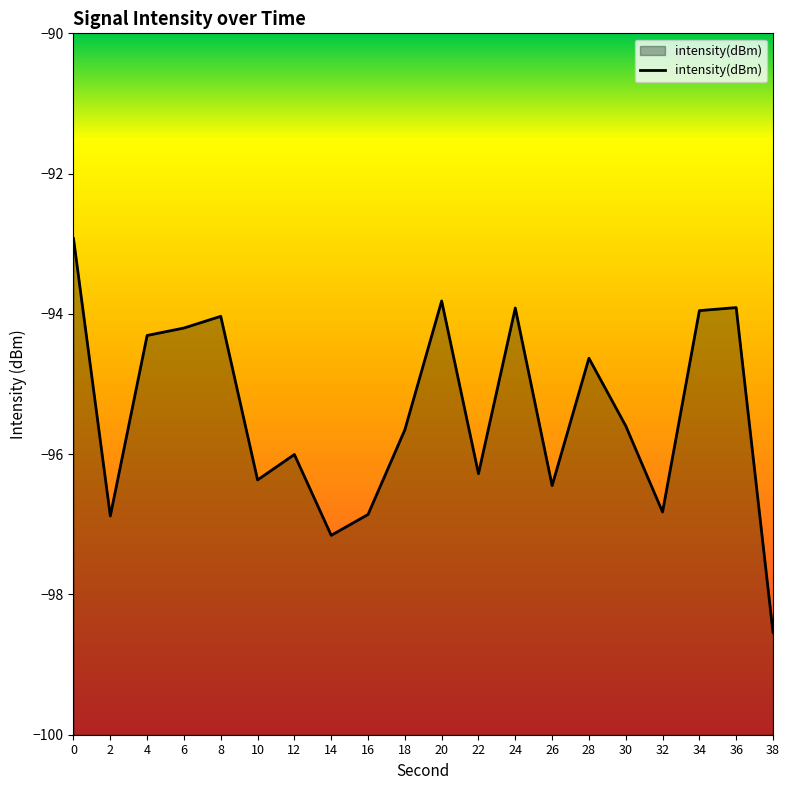

Reading left to right, extract all data points from this chart.

-92.9	-96.9	-94.3	-94.2	-94.0	-96.4	-96.0	-97.2	-96.9	-95.7	-93.8	-96.3	-93.9	-96.4	-94.6	-95.6	-96.8	-94.0	-93.9	-98.5